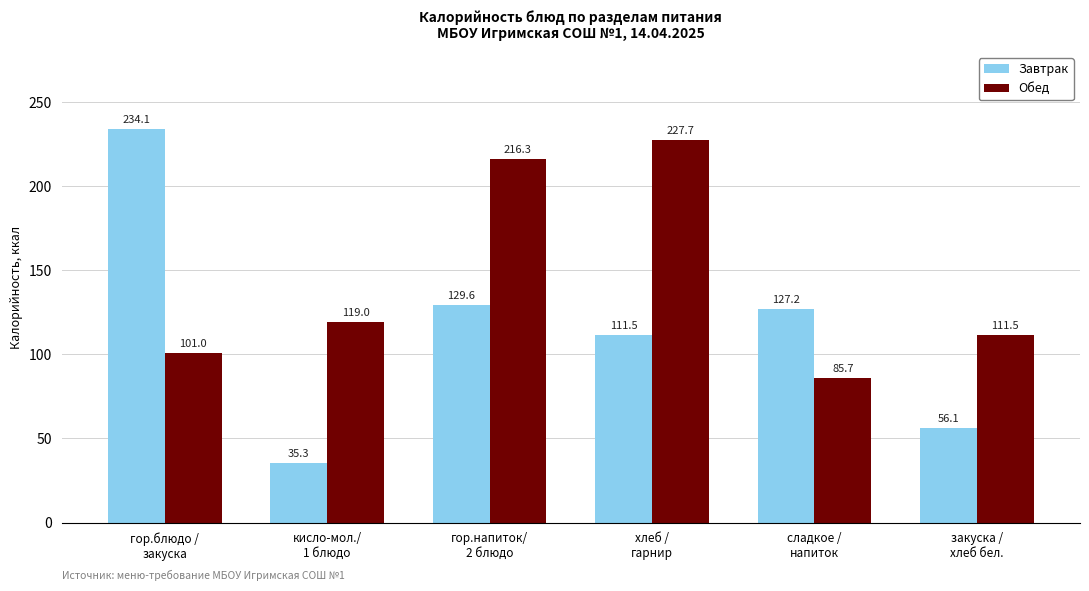

How many bars are there in total?

12